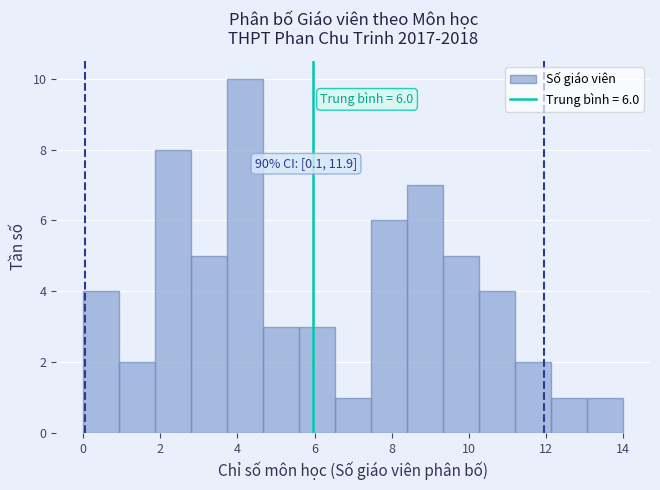

Over which range of the x-axis is the bar tallest?

3.8 to 4.6